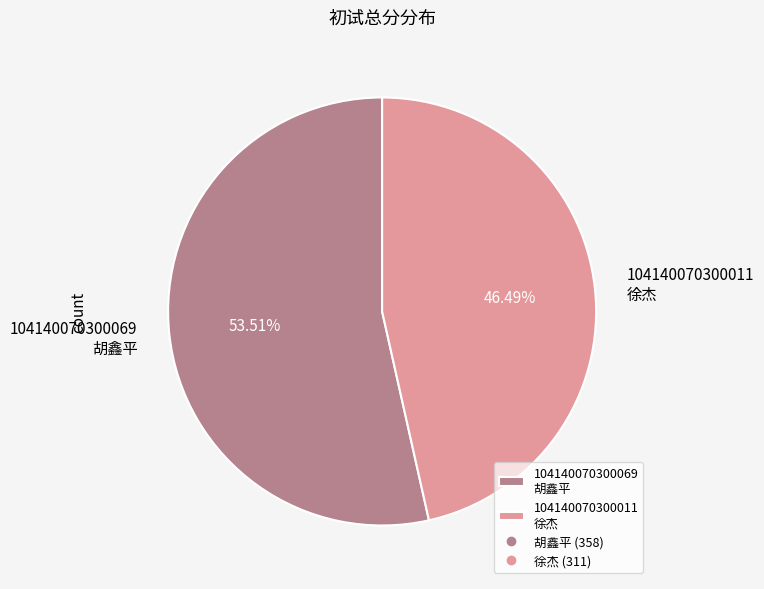

Is the sum of 104140070300069 胡鑫平 and 104140070300011 徐杰 greater than half?

Yes